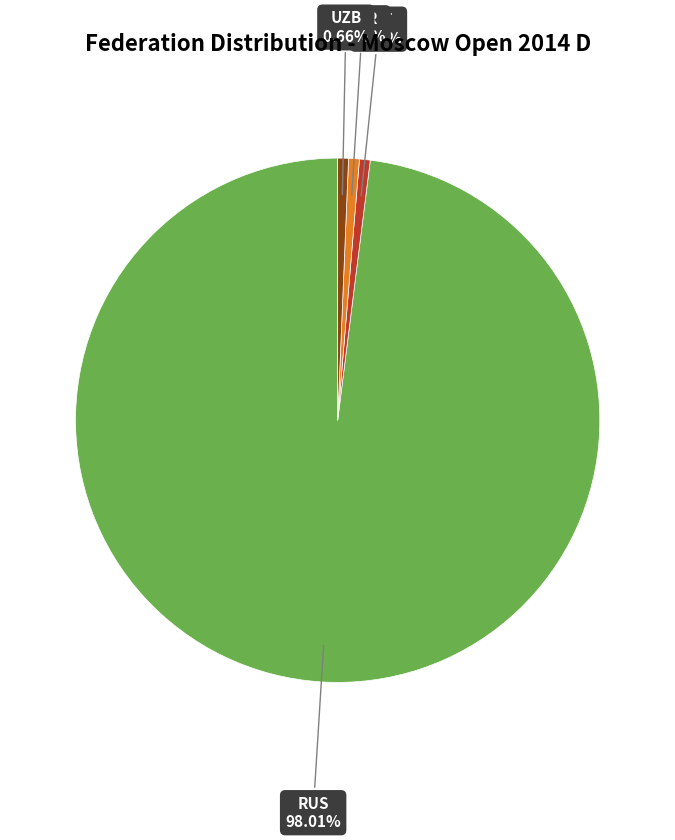

How many slices are in this pie chart?

4